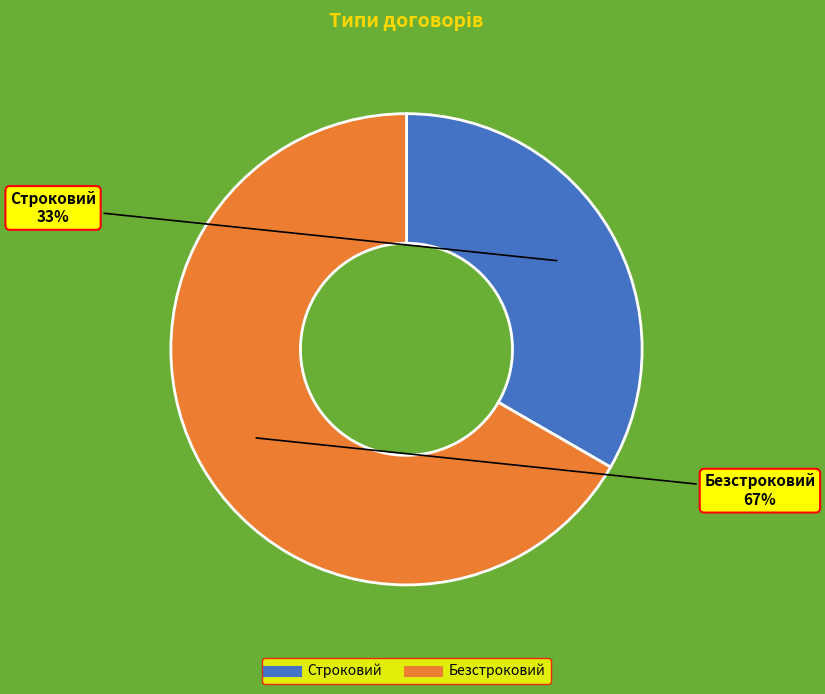

What is the ratio of the value at Безстроковий to the value at Строковий?

2.0